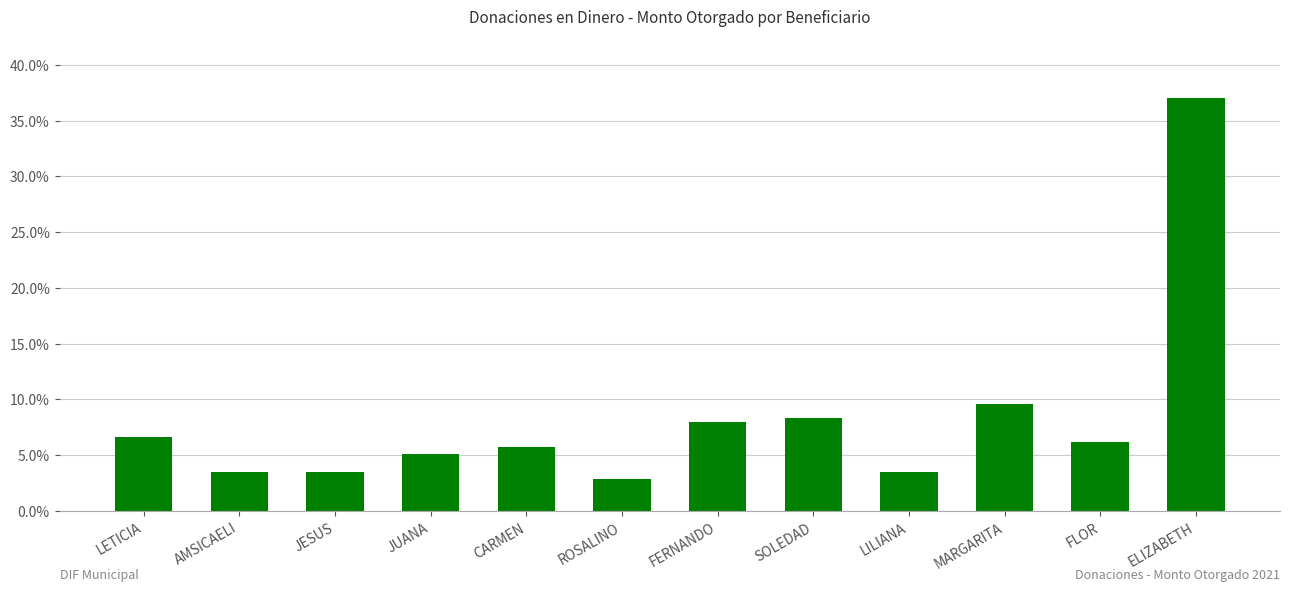

Reading left to right, what are all the values shown in this chart?

LETICIA=6.6	AMSICAELI=3.5	JESUS=3.5	JUANA=5.1	CARMEN=5.7	ROSALINO=2.9	FERNANDO=8.0	SOLEDAD=8.3	LILIANA=3.5	MARGARITA=9.6	FLOR=6.2	ELIZABETH=37.0